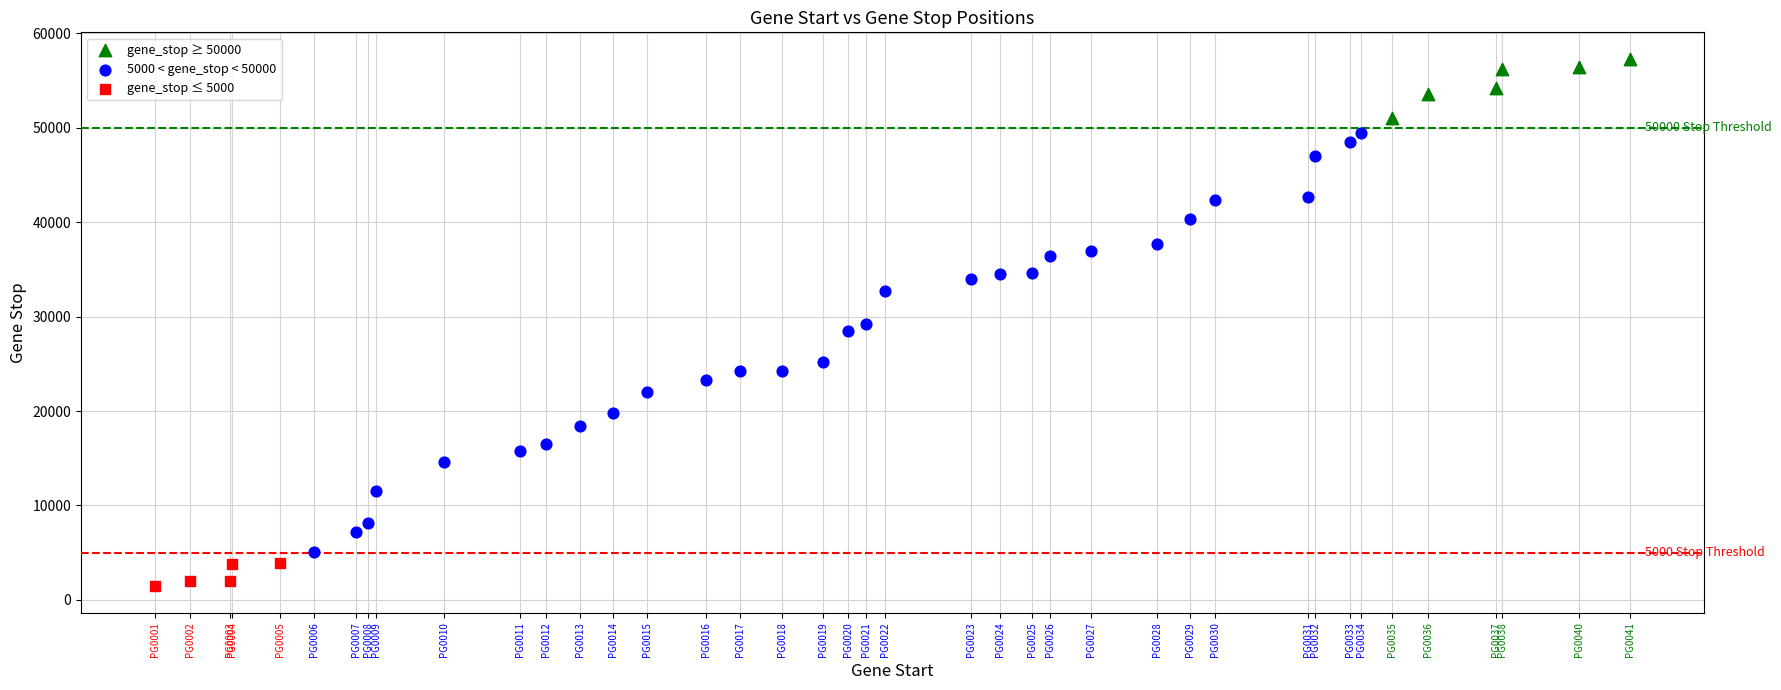

Which series has the widest spread of Y values?

5000 < gene_stop < 50000